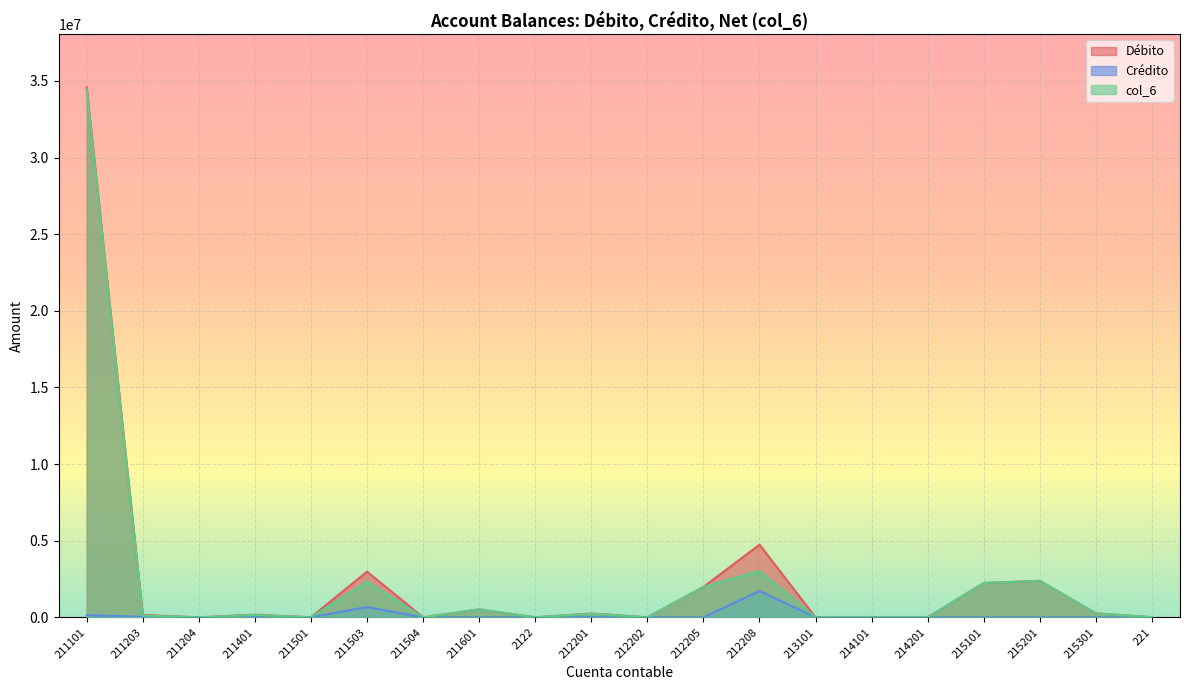

True or false: Débito has more than 1 interior local peaks.

True